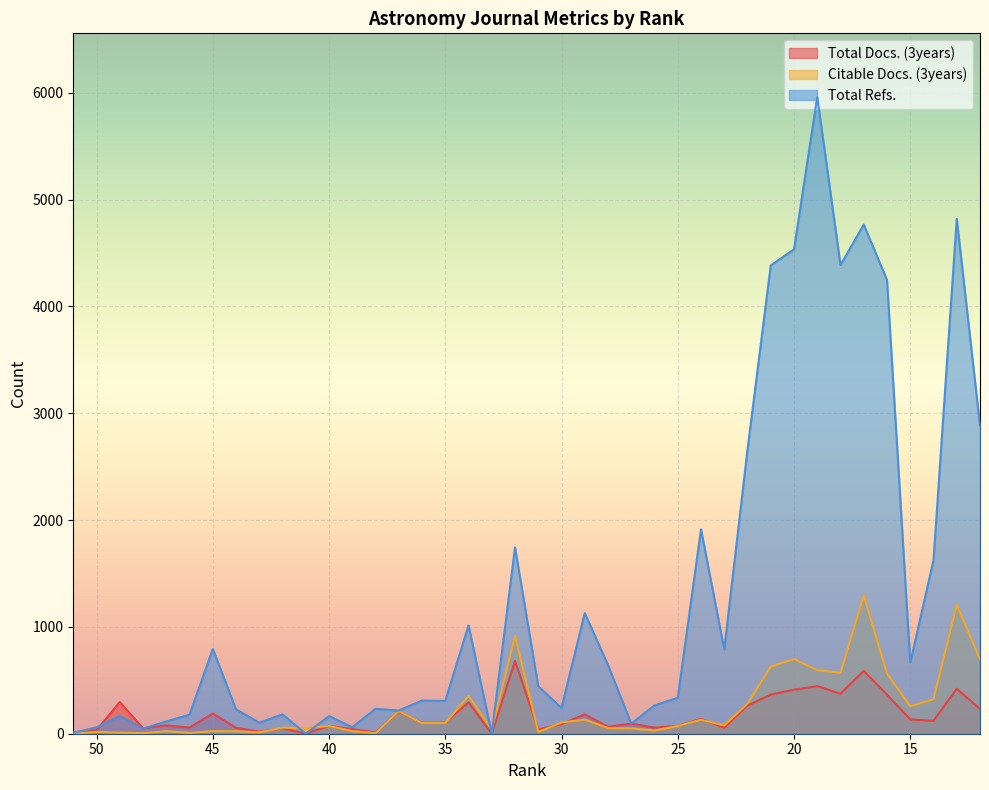

Is it true that Total Refs. equals 153 at 27?

False